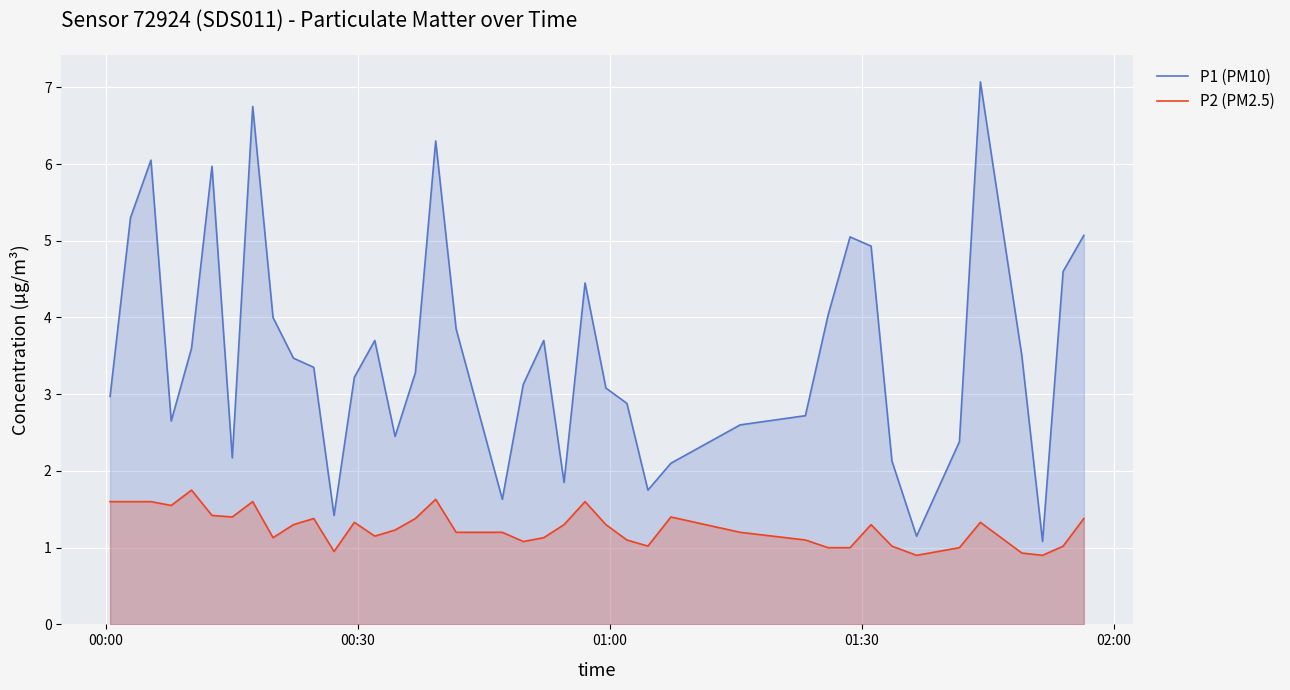

Which series has the largest total across all categories?

P1 (PM10)